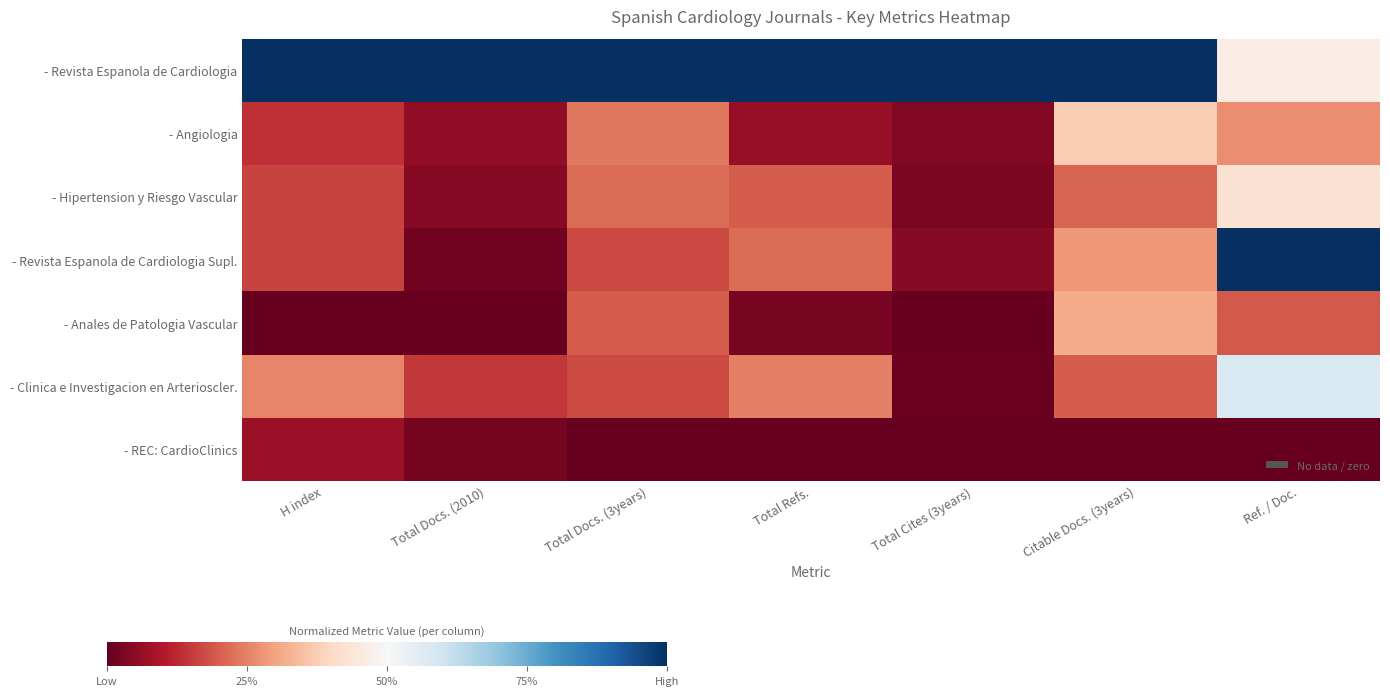

Which has a higher value, Total Refs. or Ref. / Doc.?

Total Refs.